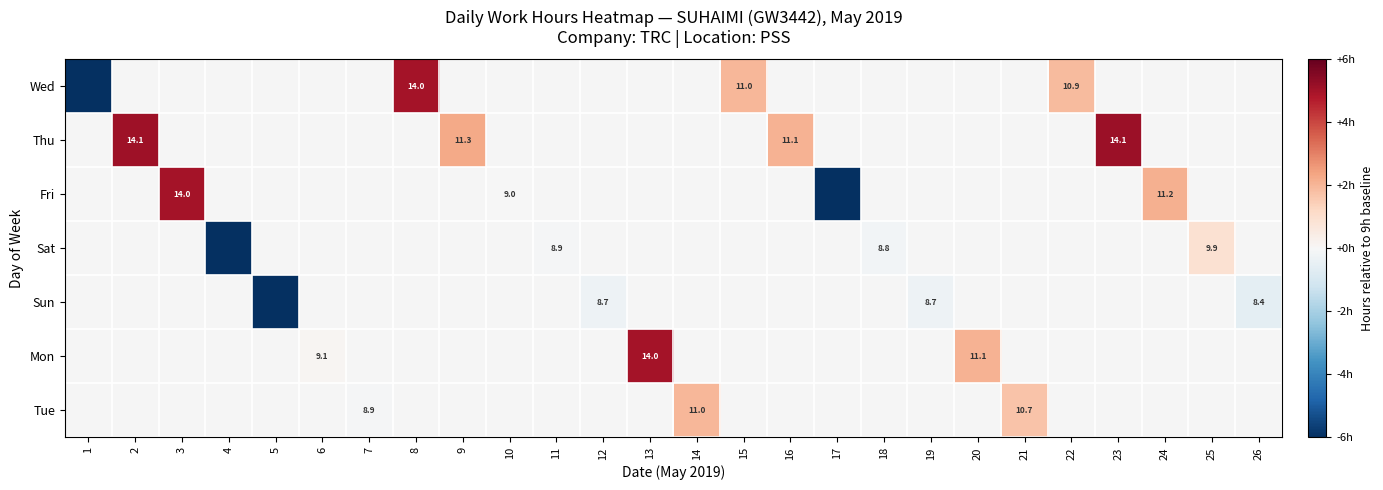

True or false: Mon has a value of 0.0 at 6.

False